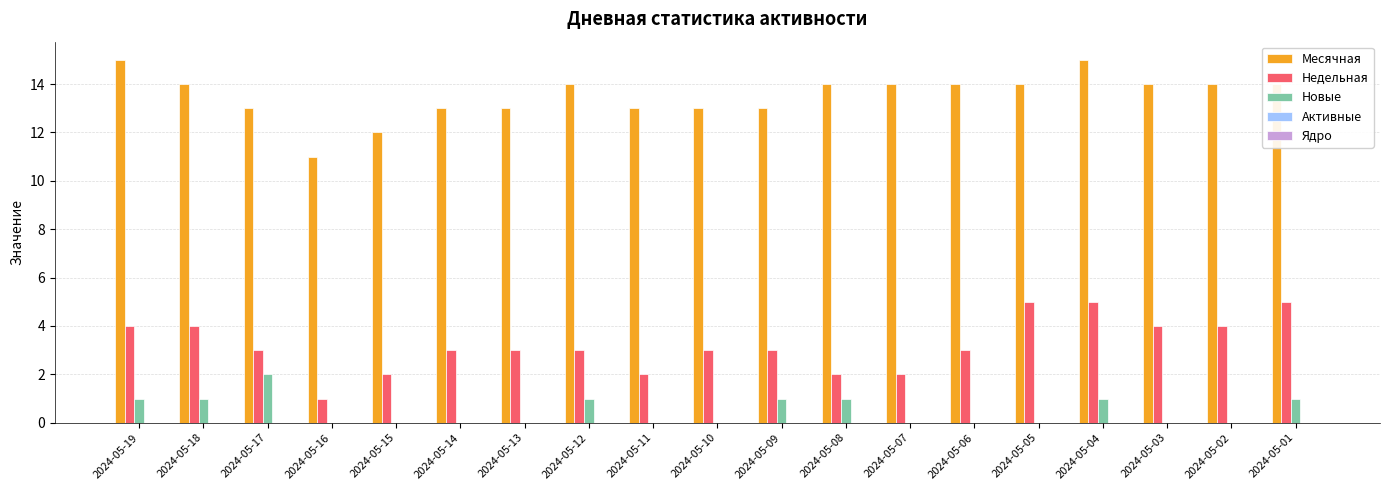

Is it true that Недельная equals 7 at 2024-05-03?

False